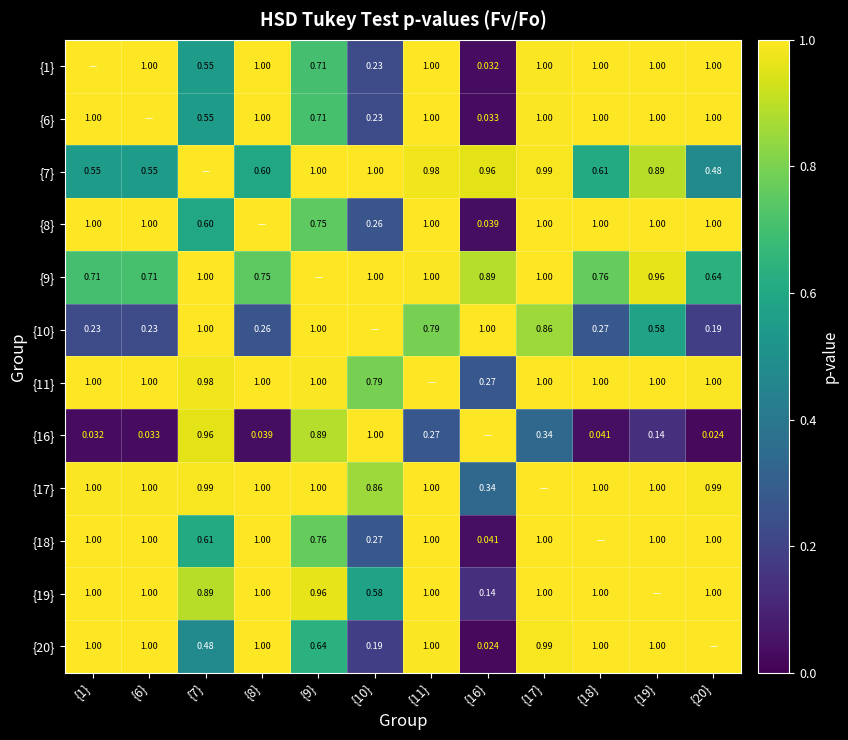

Is the value of {6} at {9} greater than the value of {11} at {17}?

No